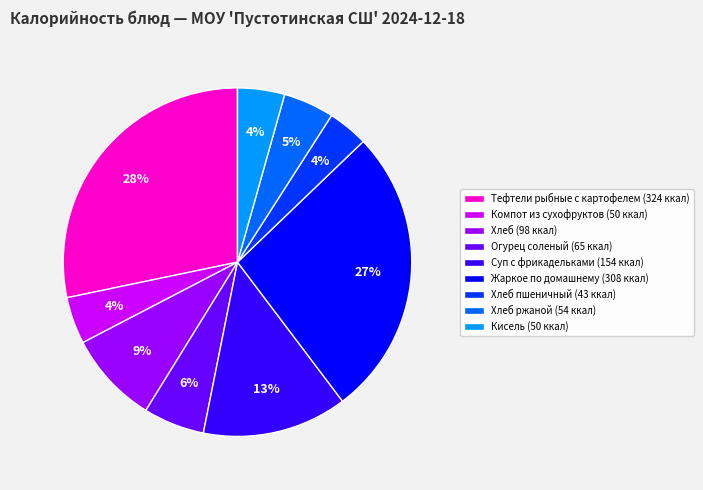

To the nearest percent, what is the difference between the Компот из сухофруктов (50 ккал) and Жаркое по домашнему (308 ккал) slice percentages?

23%